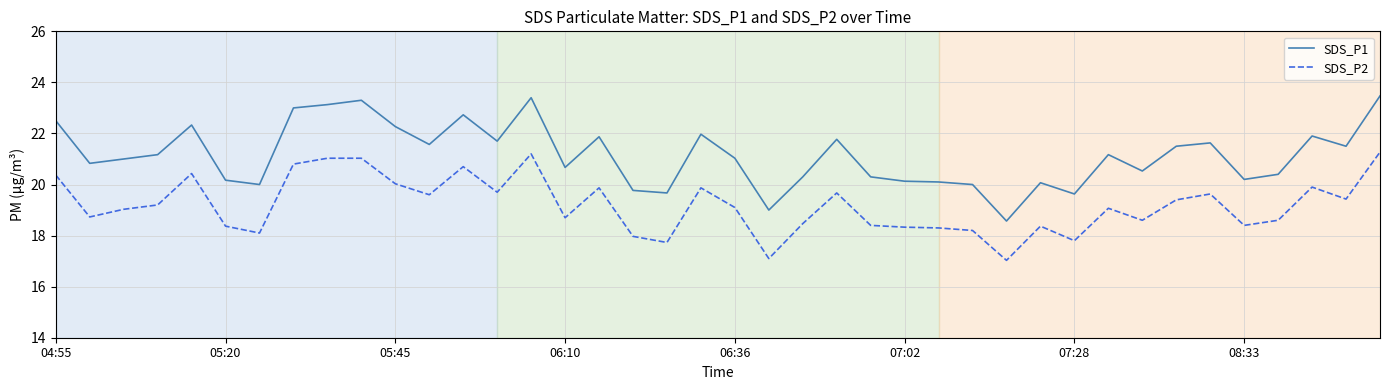

List the series in order of their peak value, highest first.

SDS_P1, SDS_P2